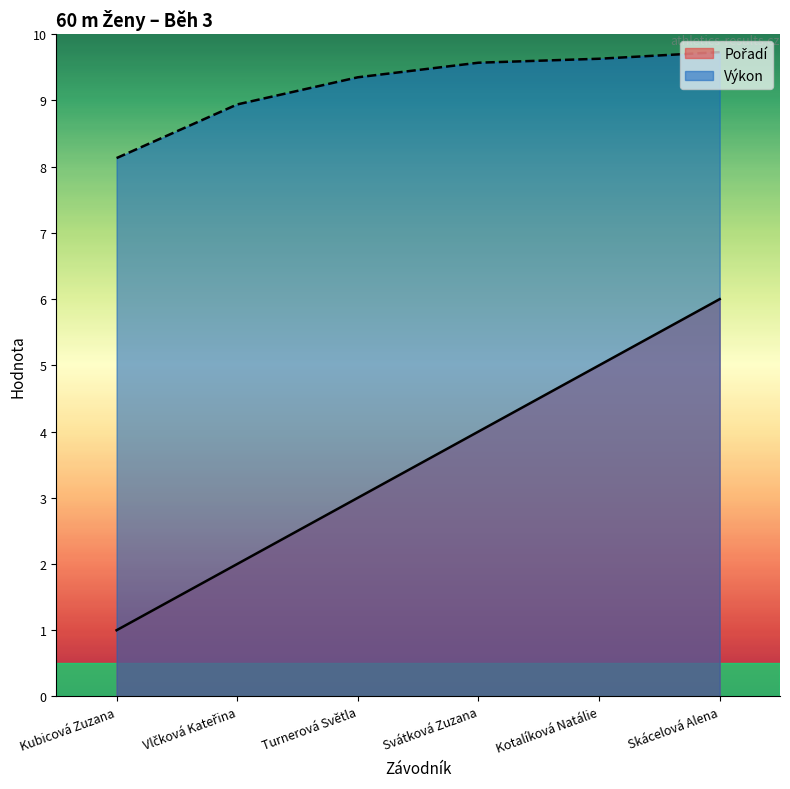

Rank the series by their maximum value, from lowest to highest.

Pořadí, Výkon